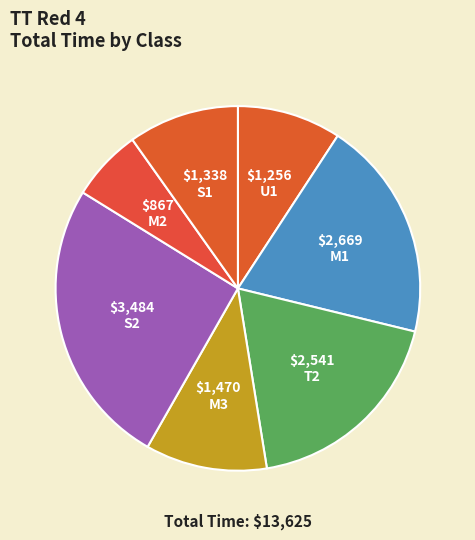

Which category has the smallest portion of the pie?

M2